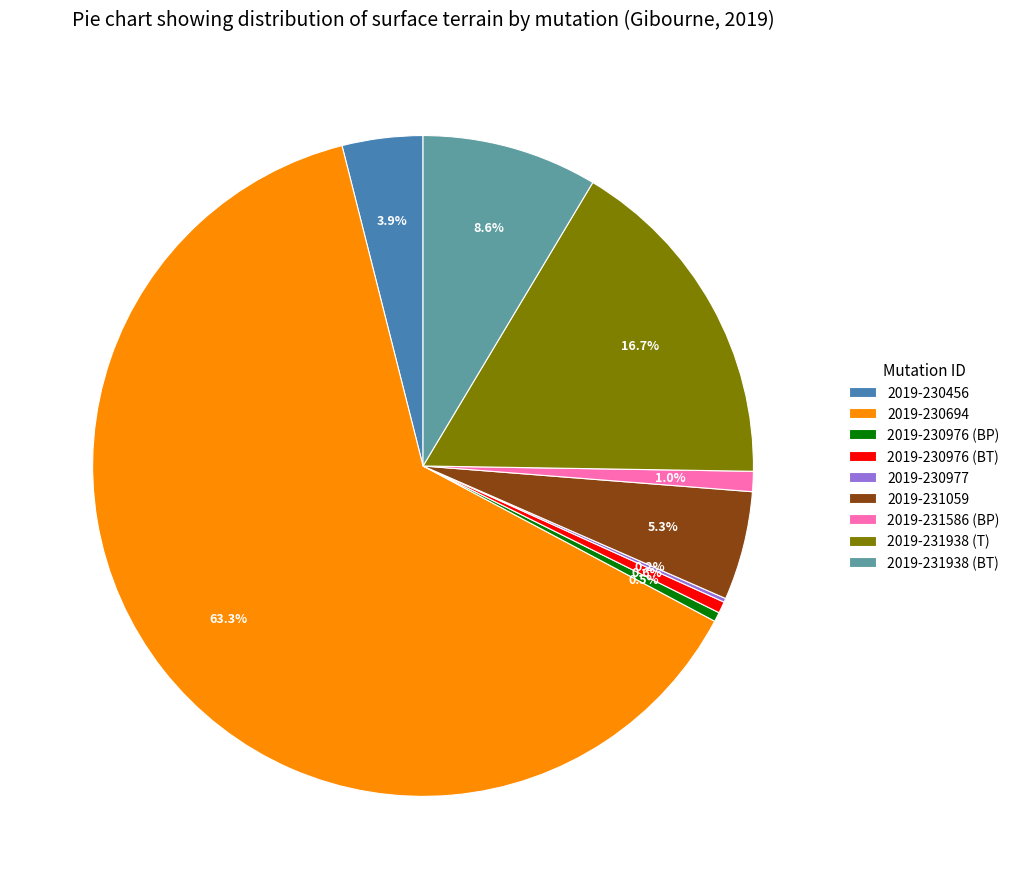

Which category accounts for the majority?

2019-230694